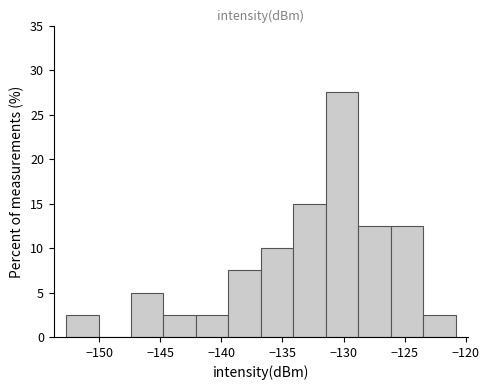

Reading left to right, list every bar in this chart as the range it spans on the x-axis followed by its height. Neither the bar edges nor the heights are printed on the chart, so give them approximately, as read against the axes.

-152.5 to -150.0: 2.5
-150.0 to -147.5: 0
-147.5 to -144.5: 5.0
-144.5 to -142.0: 2.5
-142.0 to -139.5: 2.5
-139.5 to -137.0: 7.5
-137.0 to -134.0: 10.0
-134.0 to -131.5: 15.0
-131.5 to -129.0: 27.5
-129.0 to -126.0: 12.5
-126.0 to -123.5: 12.5
-123.5 to -121.0: 2.5